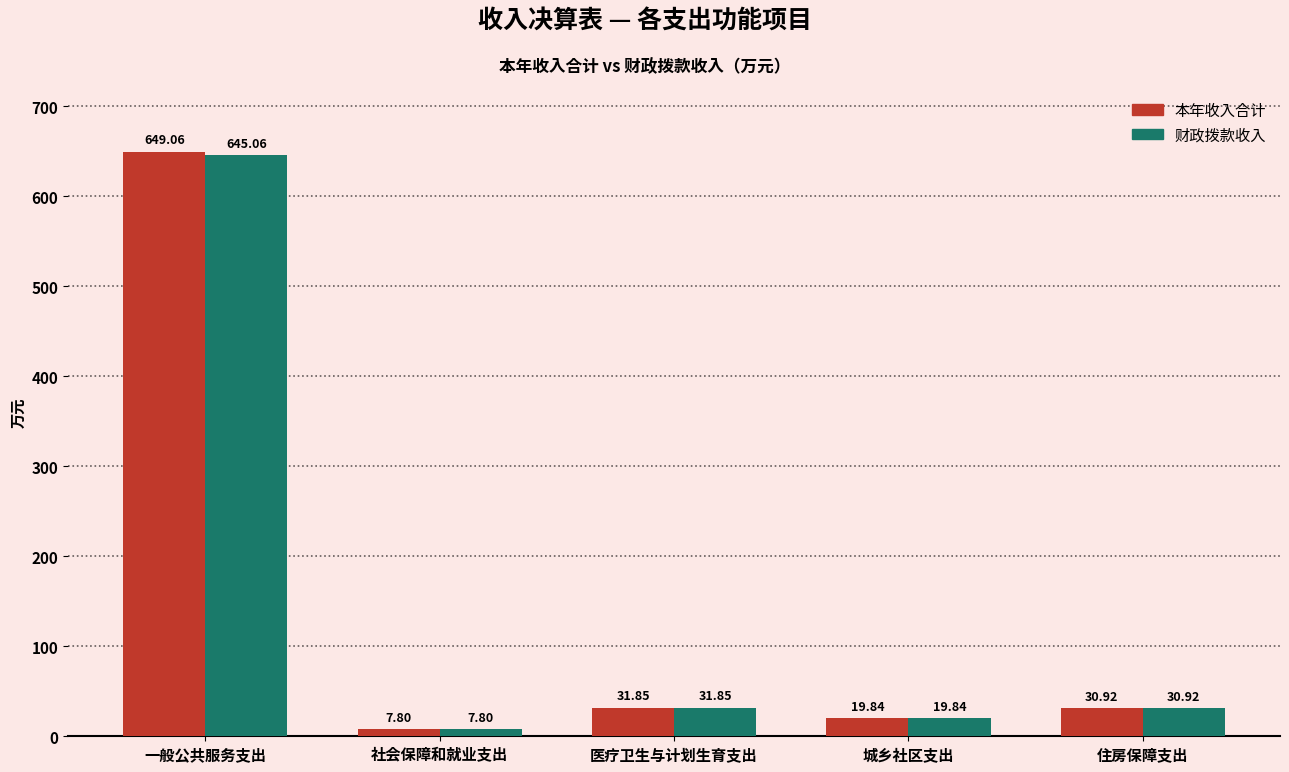

What is the value of the 本年收入合计 bar at the 1st from the left?

649.1